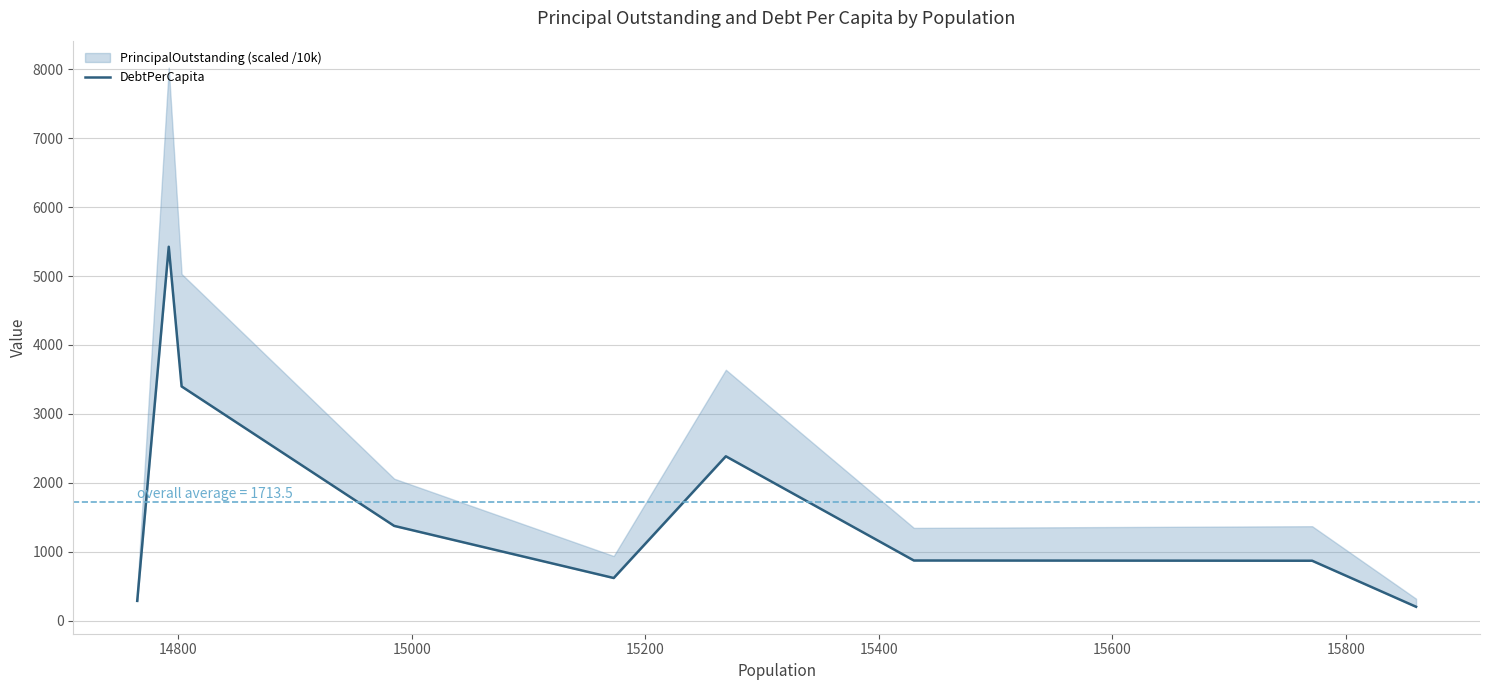

What is the value of the 6th point from the left?

2383.6